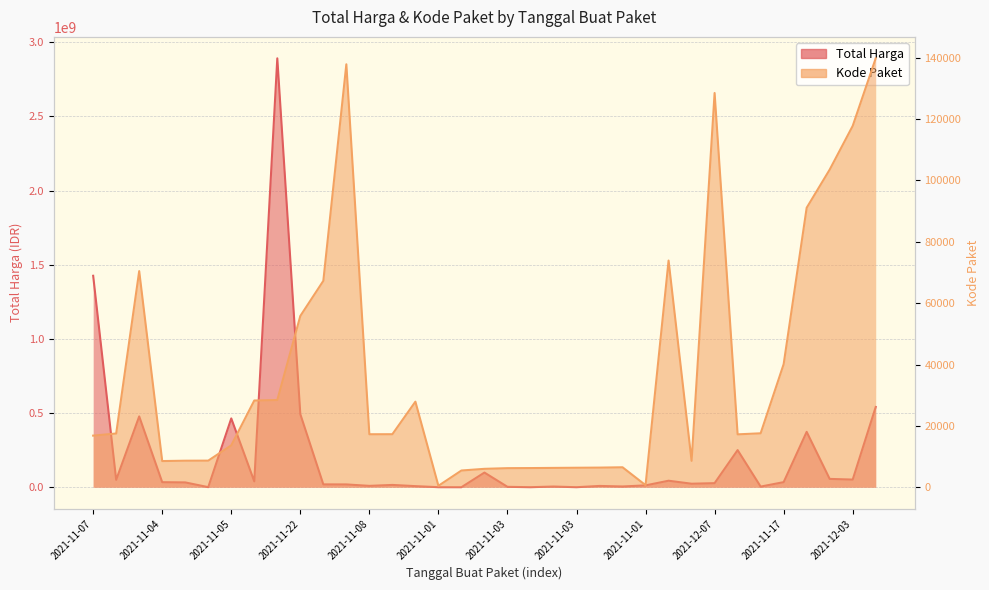

What is the difference between the maximum and minimum values in the Total Harga series?

2892044000